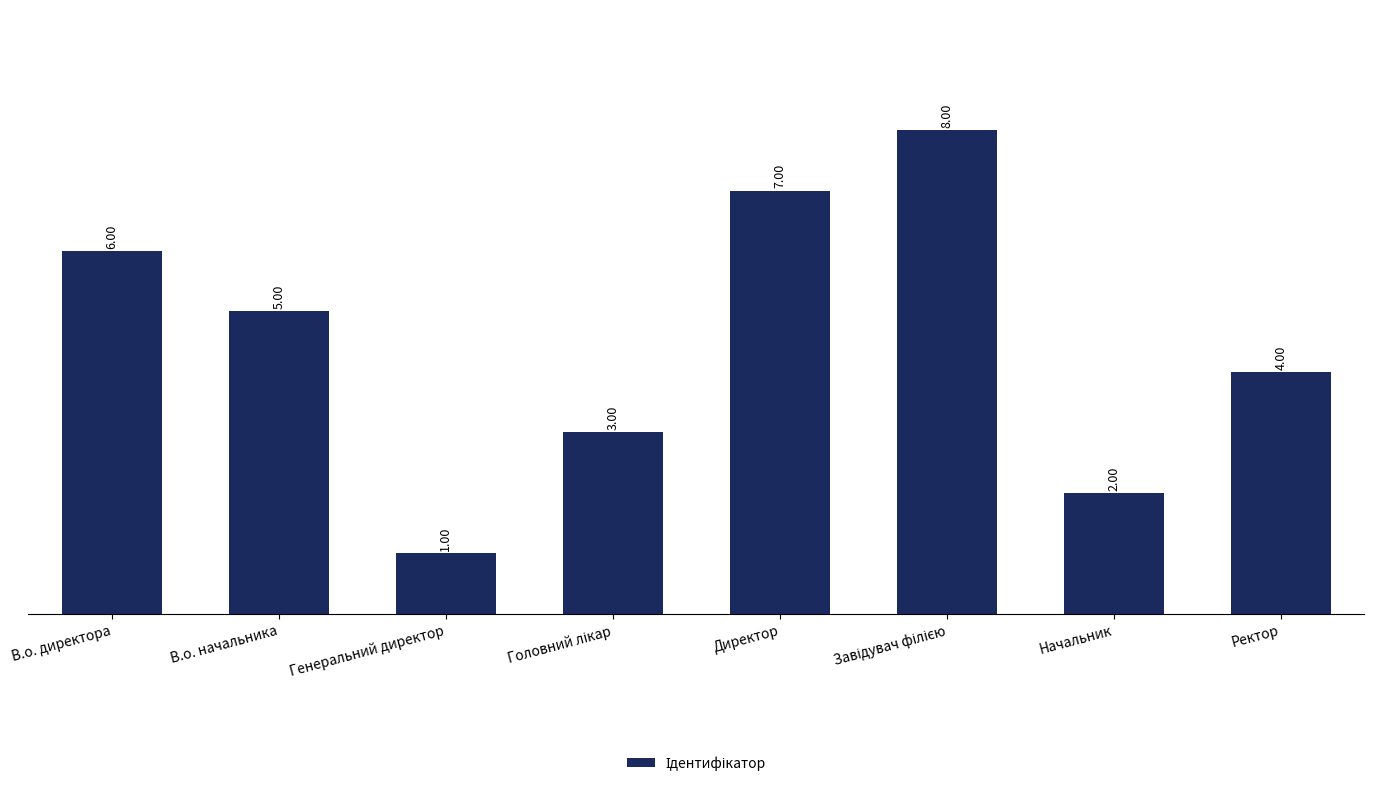

What is the label of the 7th bar from the right?

В.о. начальника